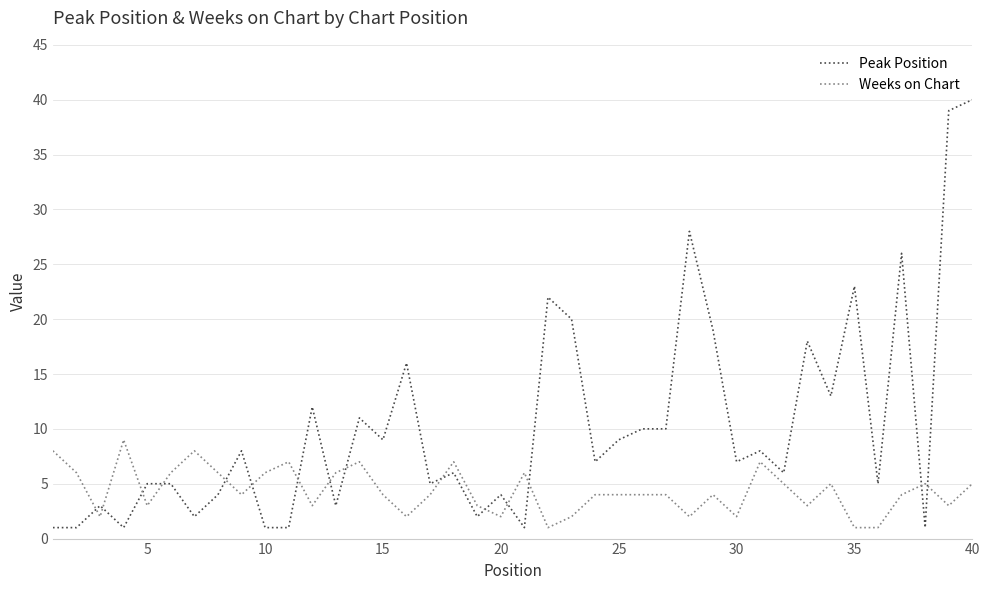

Which series has the widest spread of values?

Peak Position